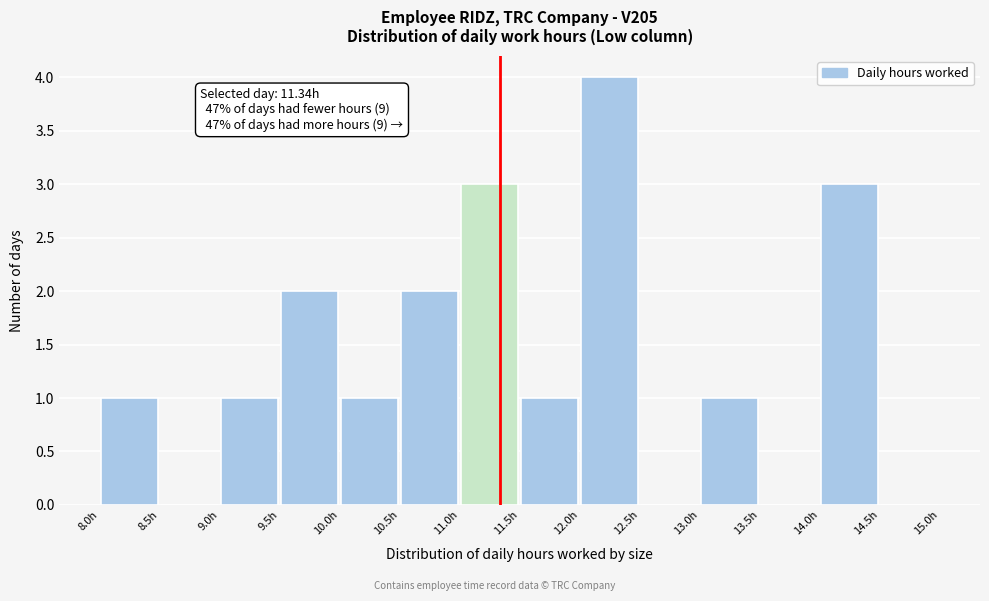

Over which range of the x-axis is the bar tallest?

12.0 to 12.5